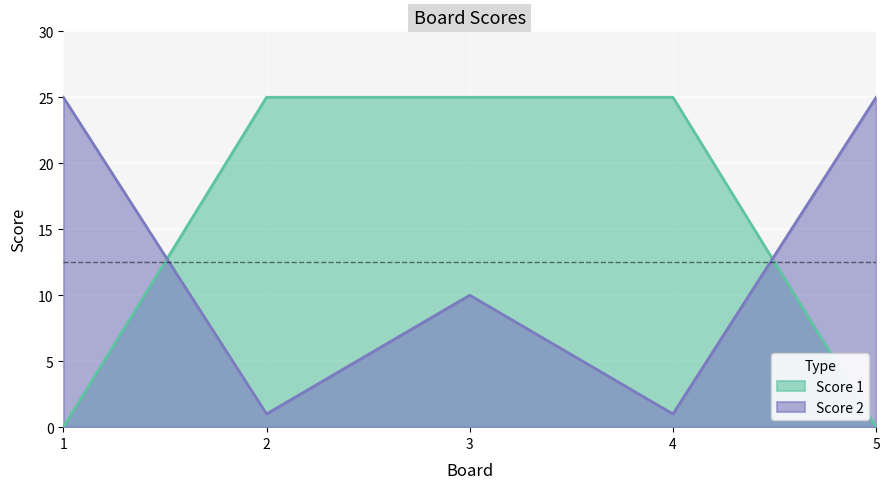

What is the total value across all series at 4?

26